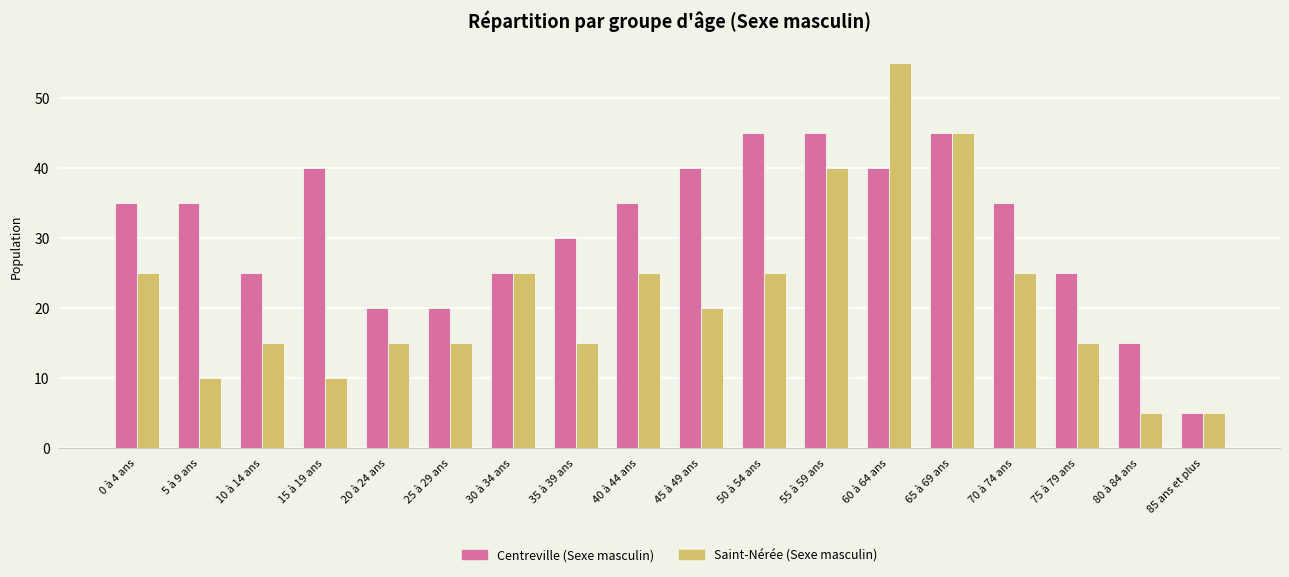

What is the sum of all Centreville (Sexe masculin) values?

560